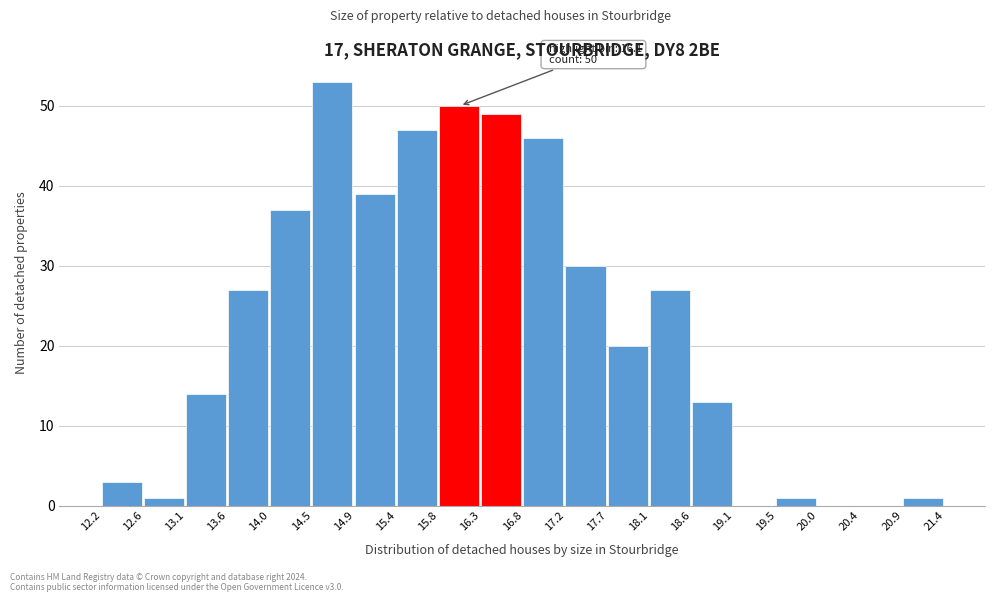

Which range on the x-axis has the tallest bar?

14.5 to 14.9